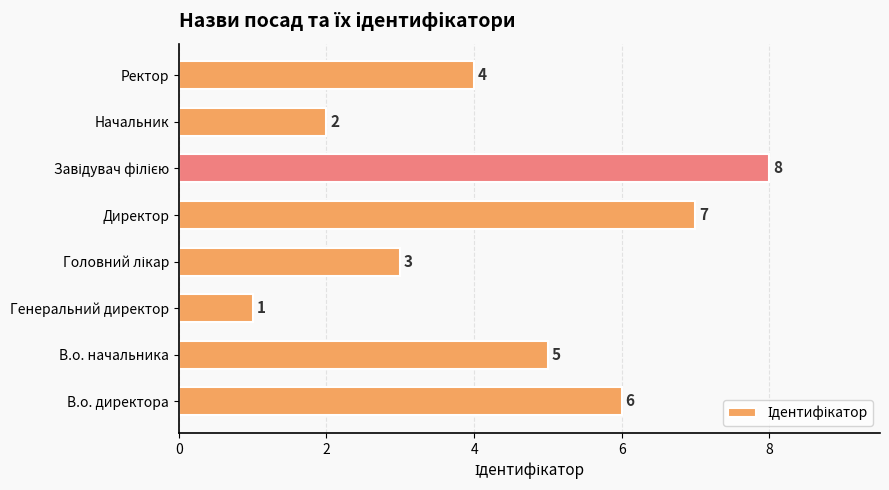

True or false: the data shows 1 at Генеральний директор.

True